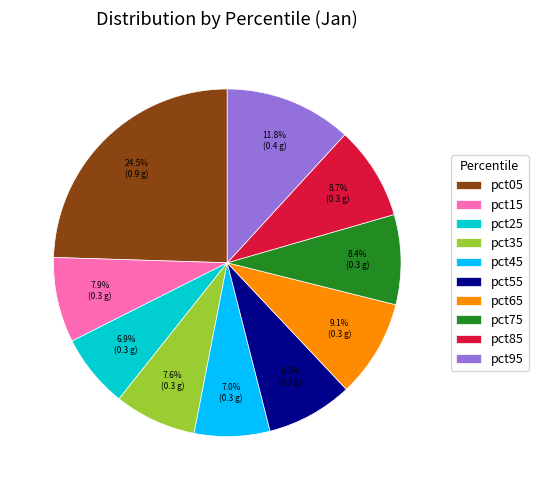

What is the largest slice in the pie chart?

pct05